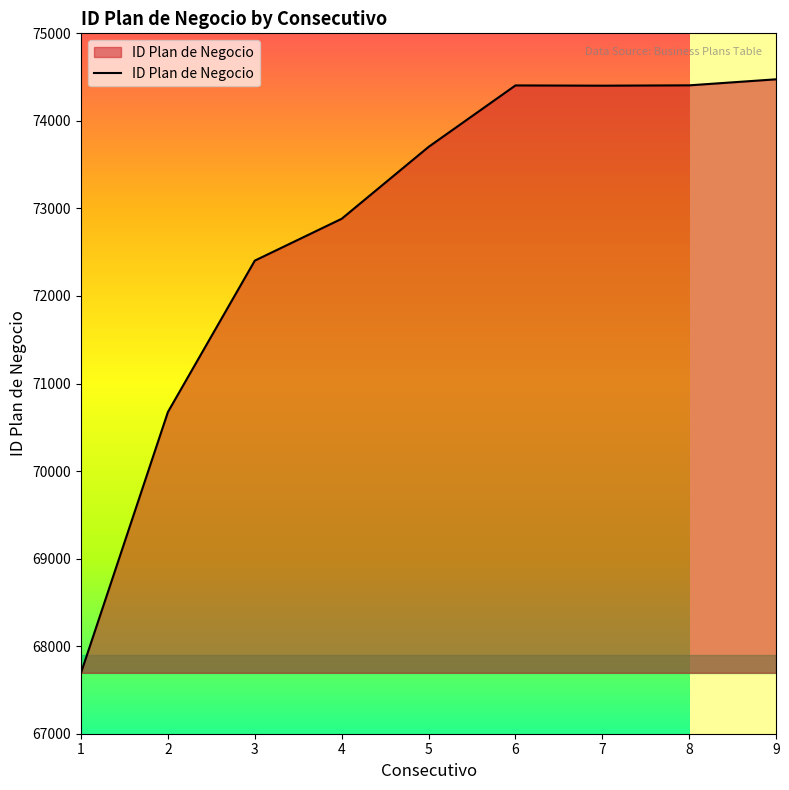

What is the sum of the values at 7 and 9?

148877